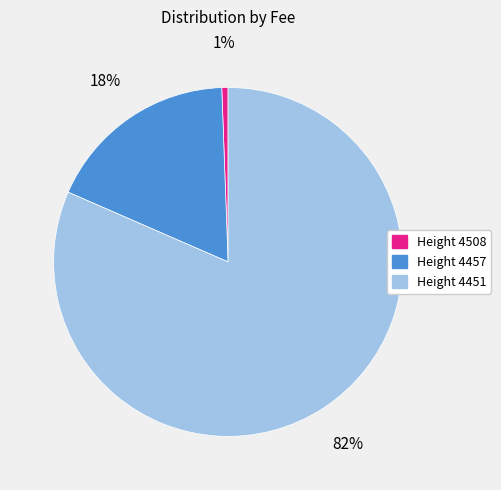

Approximately how many times larger is the value at Height 4451 compared to Height 4457?

4.6